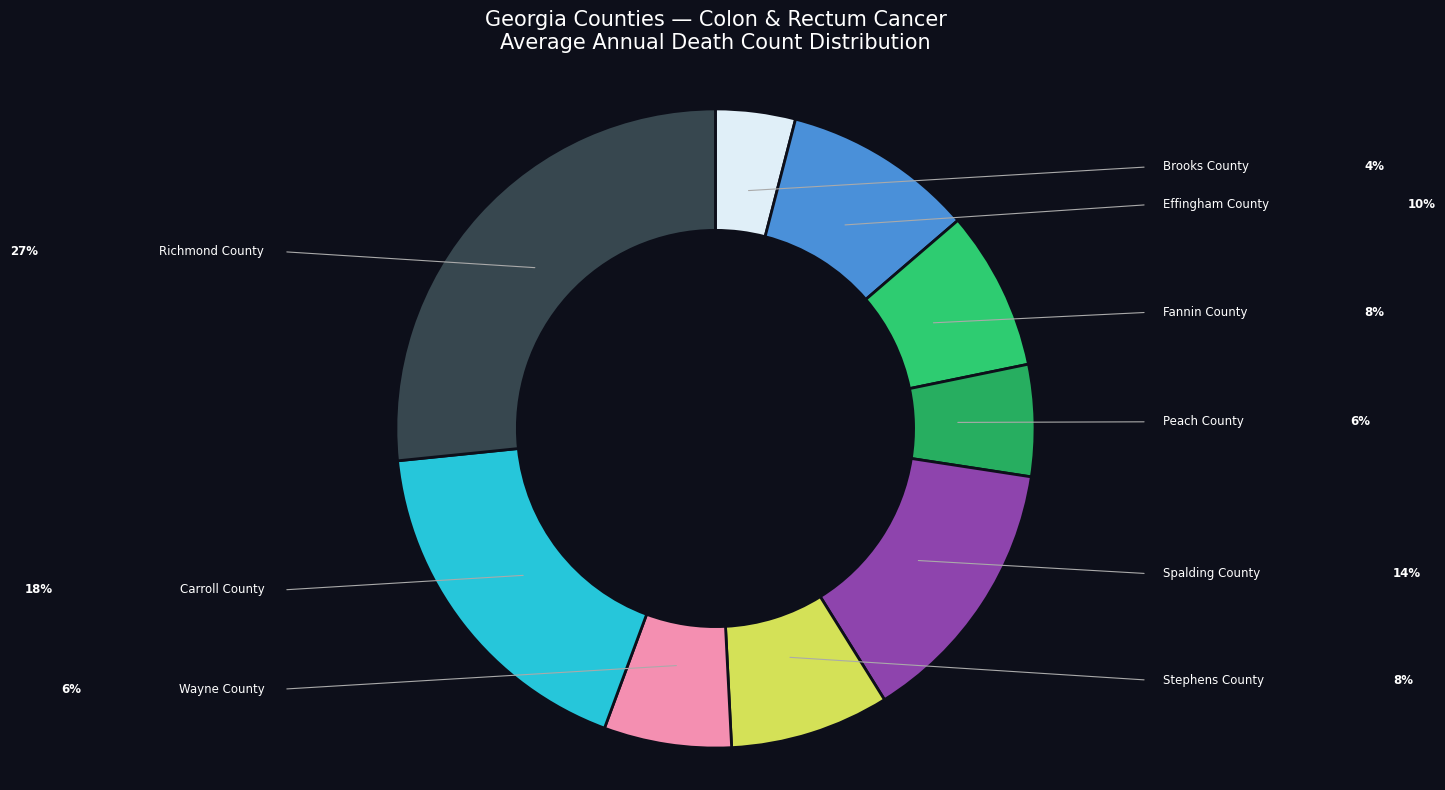

Which slice is the smallest?

Brooks County